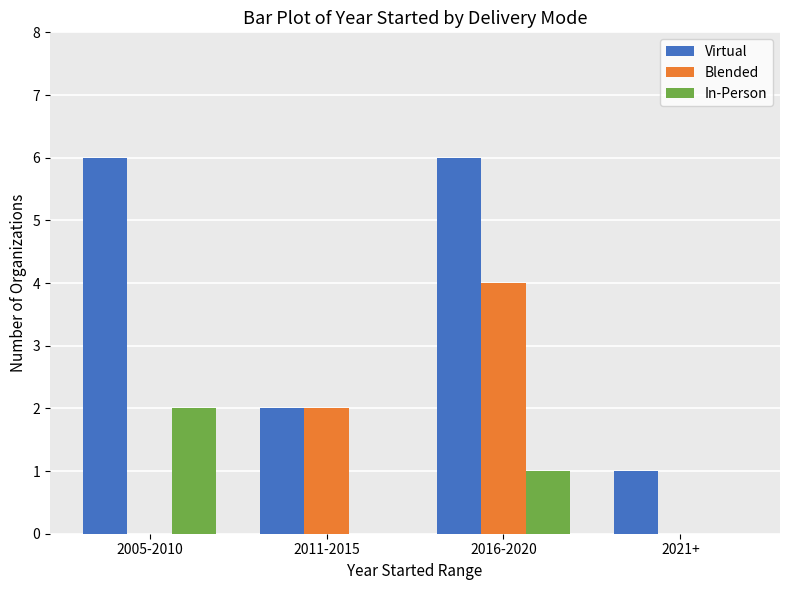

Which series has the widest spread of values?

Virtual